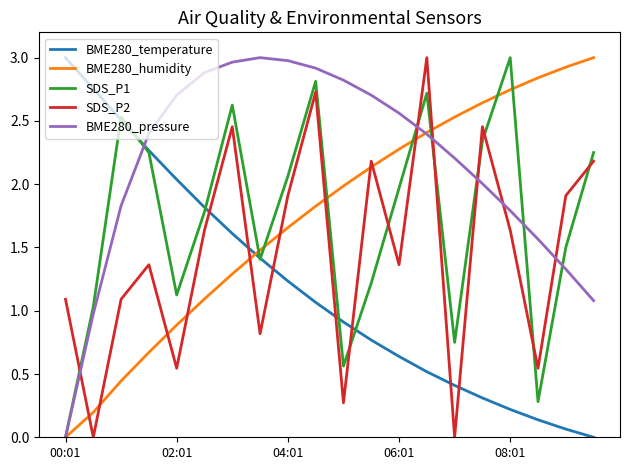

After their last crossing, which series has the higher values: BME280_pressure or BME280_temperature?

BME280_pressure